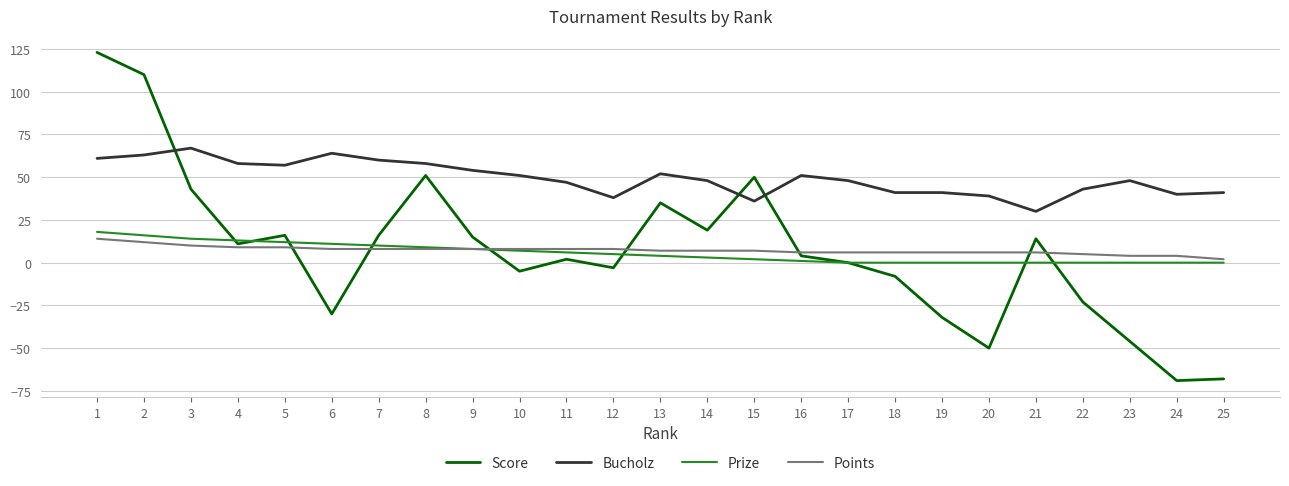

What is the minimum value for Bucholz?

30